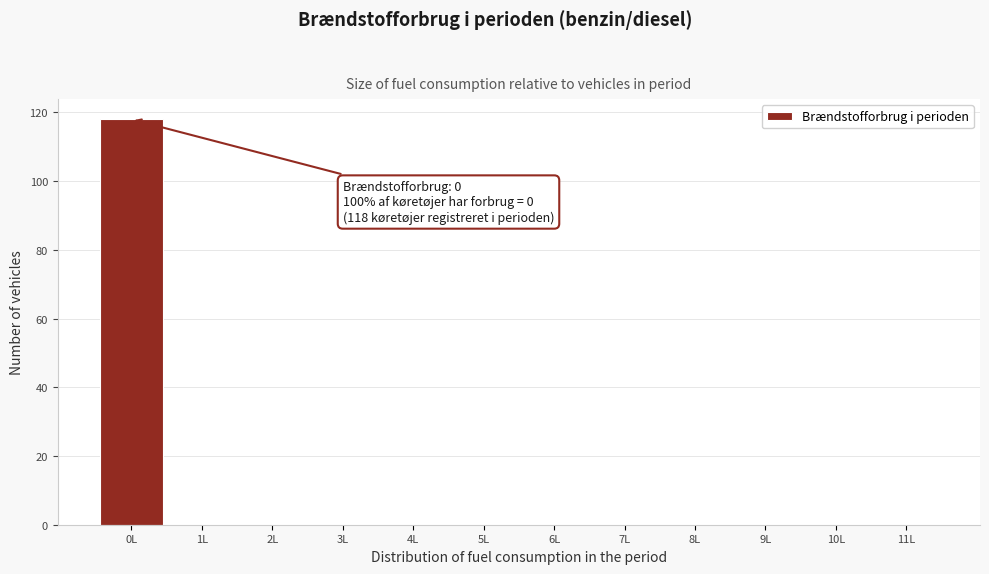

Over which range of the x-axis is the bar tallest?

-0.5 to 0.5